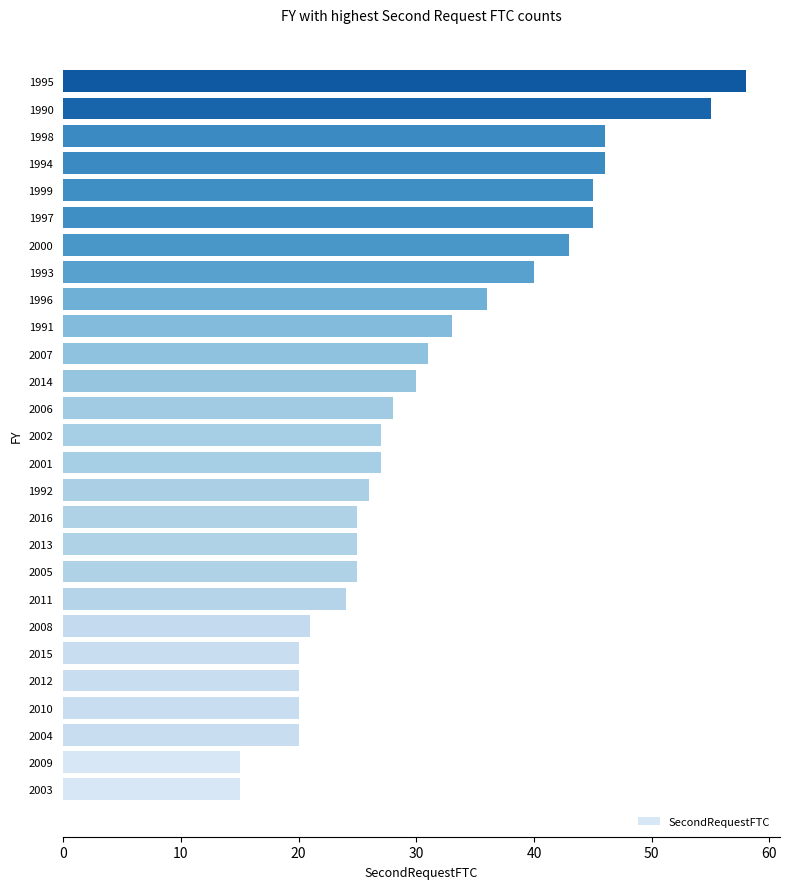

What is the average value?

31